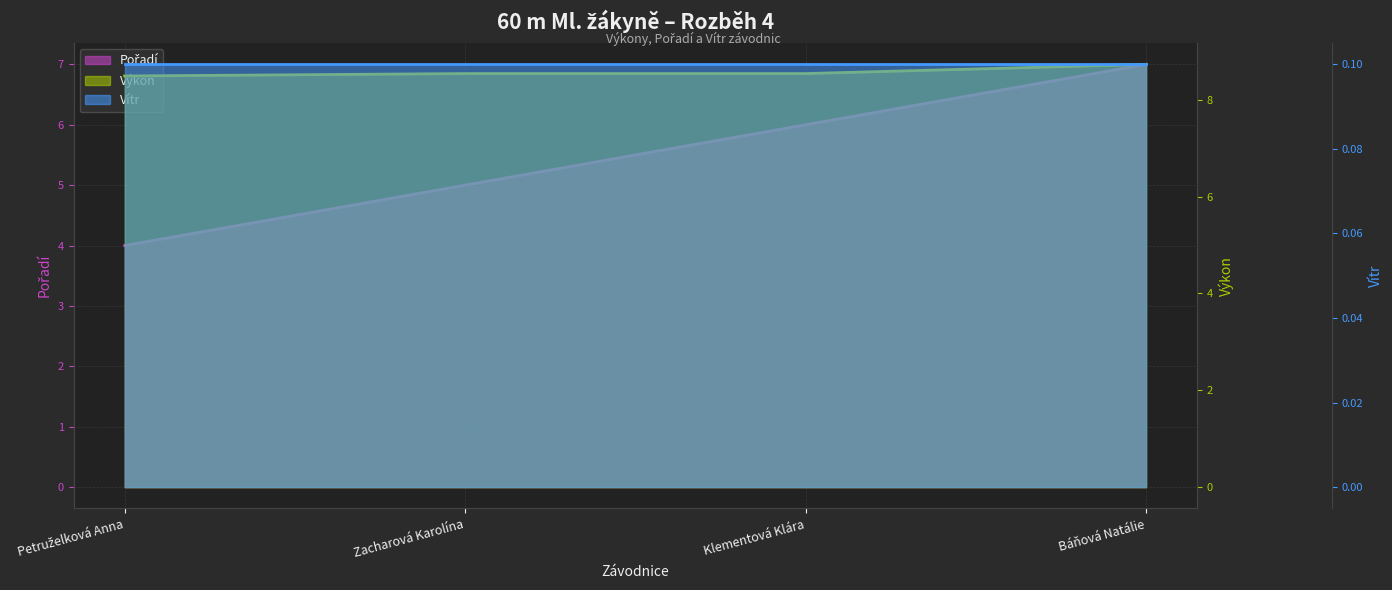

Where is Výkon (line) nearest to the value 8?

Petruželková Anna